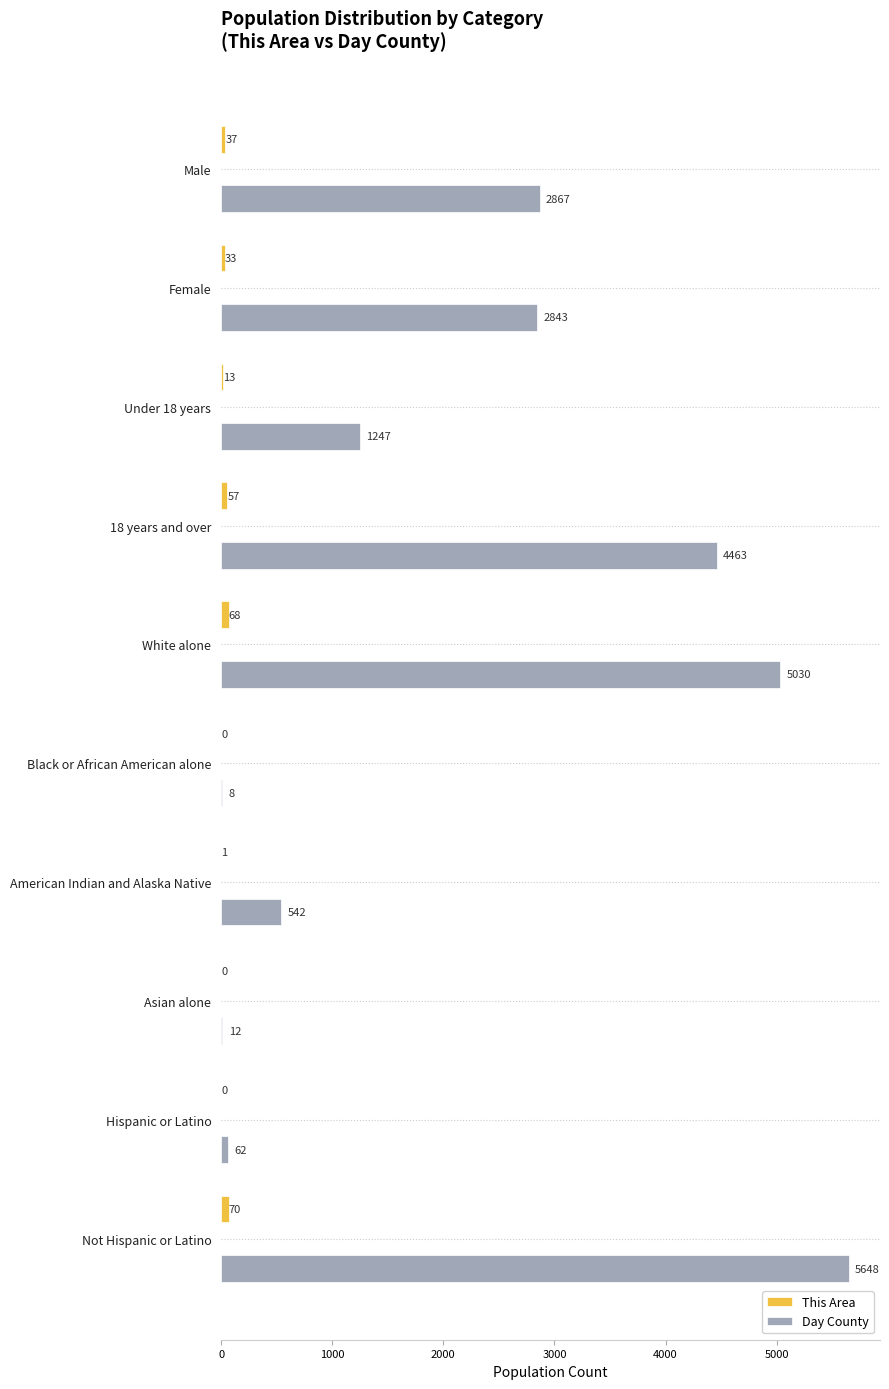

At which label does This Area reach its peak?

Not Hispanic or Latino